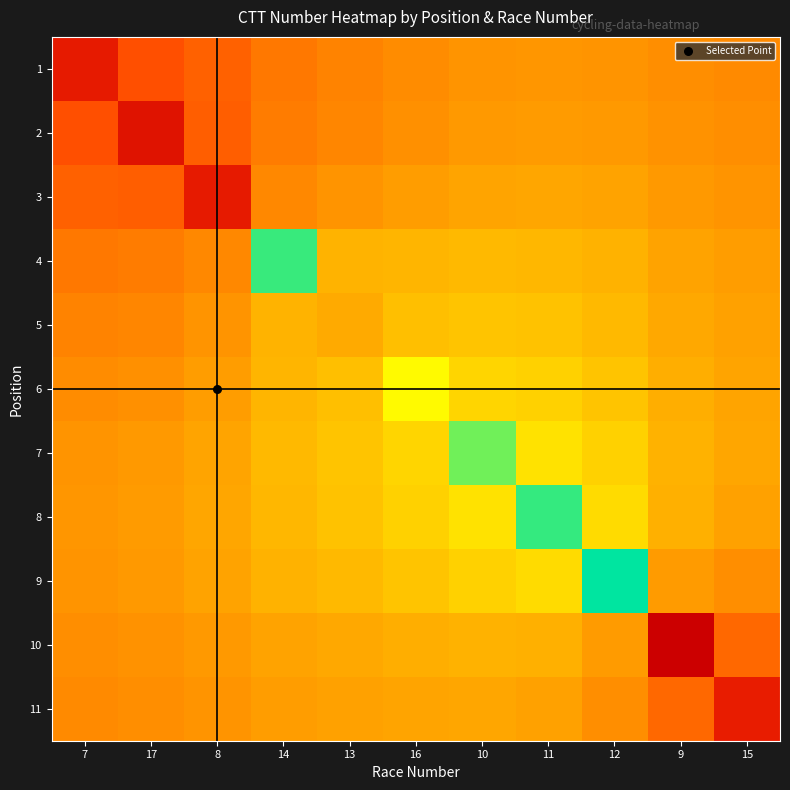

Reading left to right, list all the values displayed in this chart.

1: 7=39447.0	17=30178.6	8=27786.7	14=24701.9	13=23415.6	16=22348.8	10=21625.3	11=21334.0	12=21477.6	9=22105.7	15=22360.2
2: 7=30178.6	17=41131.0	8=28302.4	14=24306.8	13=22969.0	16=21848.8	10=21103.4	11=20834.5	12=21041.7	9=21785.3	15=22097.3
3: 7=27786.7	17=28302.4	8=39446.0	14=22550.7	13=21581.8	16=20603.0	10=19960.7	11=19813.5	12=20170.9	9=21117.5	15=21535.3
4: 7=24701.9	17=24306.8	8=22550.7	14=2685.0	13=18552.9	16=18293.7	10=18021.0	11=18167.4	12=18806.2	9=20080.2	15=20666.9
5: 7=23415.6	17=22969.0	8=21581.8	14=18552.9	13=19348.0	16=17514.2	10=17013.4	11=17185.6	12=17985.2	9=19569.0	15=20277.5
6: 7=22348.8	17=21848.8	8=20603.0	14=18293.7	13=17514.2	16=11896.0	10=15357.8	11=15776.9	12=16909.5	9=19003.0	15=19895.9
7: 7=21625.3	17=21103.4	8=19960.7	14=18021.0	13=17013.4	16=15357.8	10=5172.0	11=14114.6	12=15767.7	9=18653.2	15=19771.3
8: 7=21334.0	17=20834.5	8=19813.5	14=18167.4	13=17185.6	16=15776.9	10=14114.6	11=2508.0	12=14834.6	9=18992.1	15=20304.5
9: 7=21477.6	17=21041.7	8=20170.9	14=18806.2	13=17985.2	16=16909.5	10=15767.7	11=14834.6	12=40.0	9=20860.9	15=22091.3
10: 7=22105.7	17=21785.3	8=21117.5	14=20080.2	13=19569.0	16=19003.0	10=18653.2	11=18992.1	12=20860.9	9=45386.0	15=26946.3
11: 7=22360.2	17=22097.3	8=21535.3	14=20666.9	13=20277.5	16=19895.9	10=19771.3	11=20304.5	12=22091.3	9=26946.3	15=38903.0